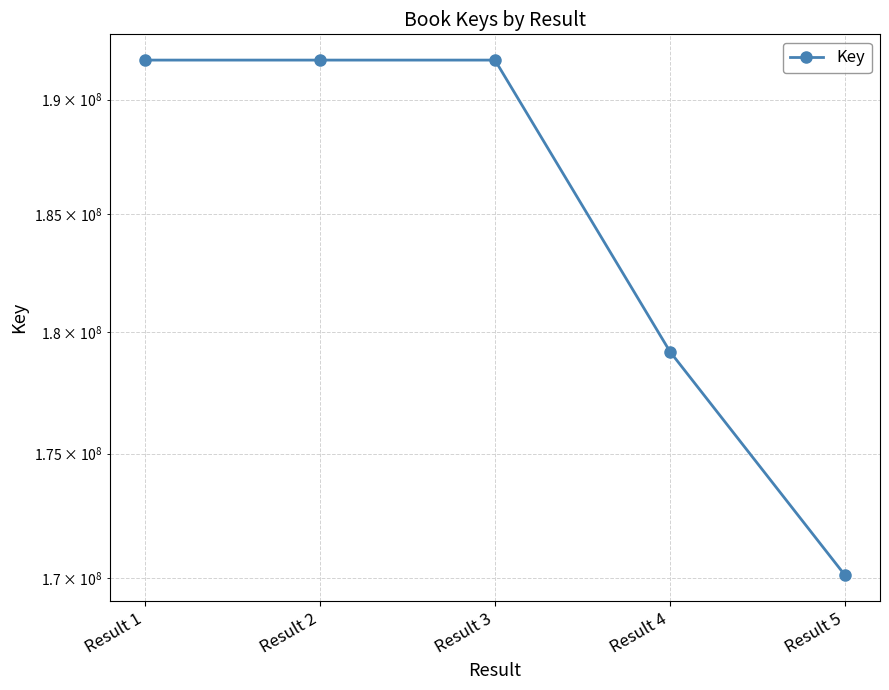

What is the difference between the maximum and minimum values?

21629267